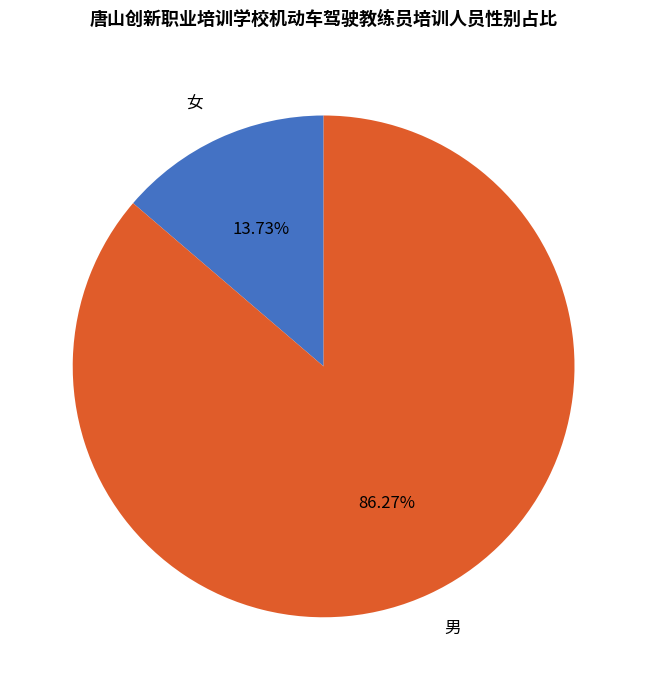

Approximately how many times larger is the value at 男 compared to 女?

6.3